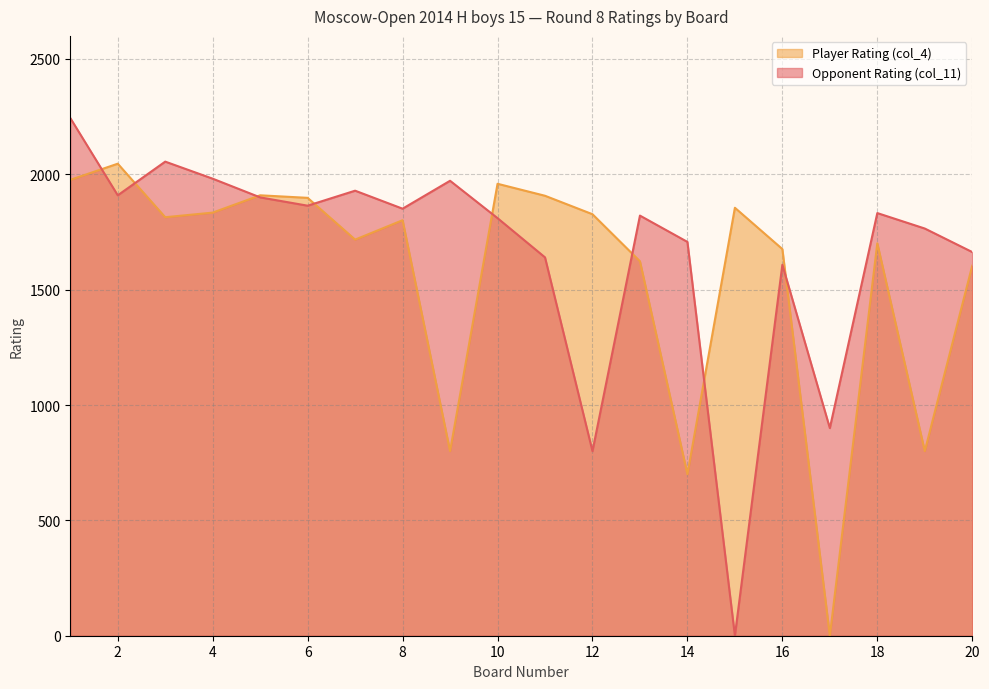

At which label is Player Rating (col_4) closest to 1023?

9